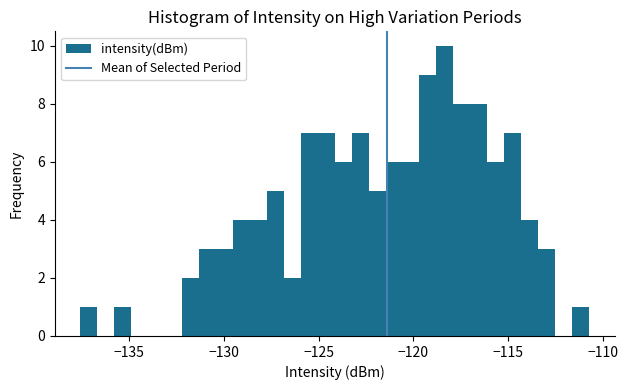

Read against the x-axis, roughly where is the centre of the tallest bar?

-118.5